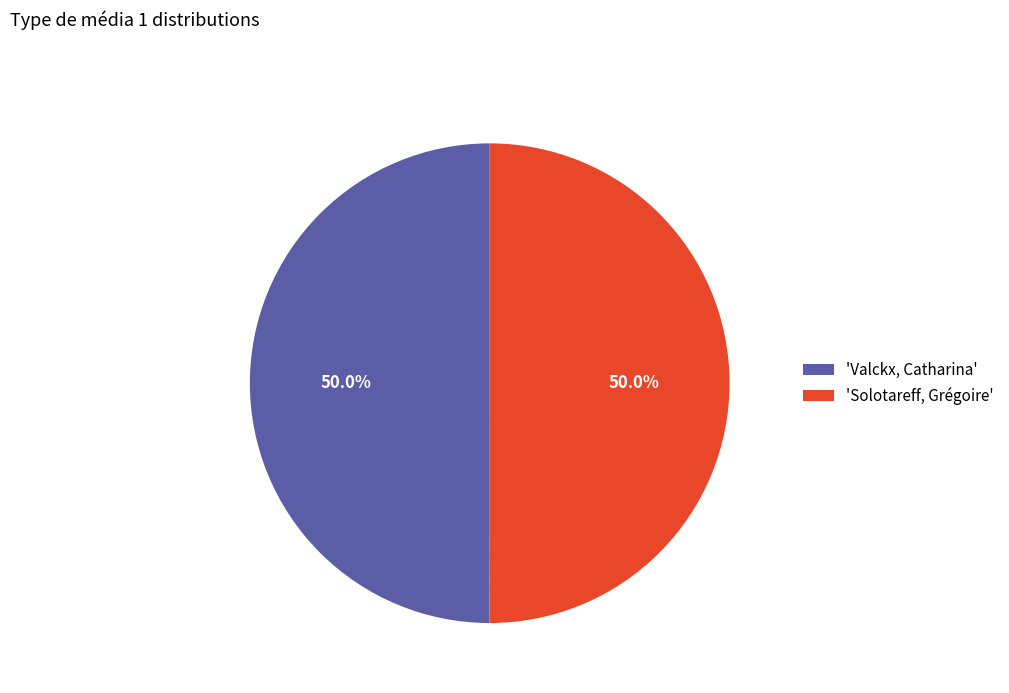

What is the ratio of the value at 'Solotareff, Grégoire' to the value at 'Valckx, Catharina'?

1.0